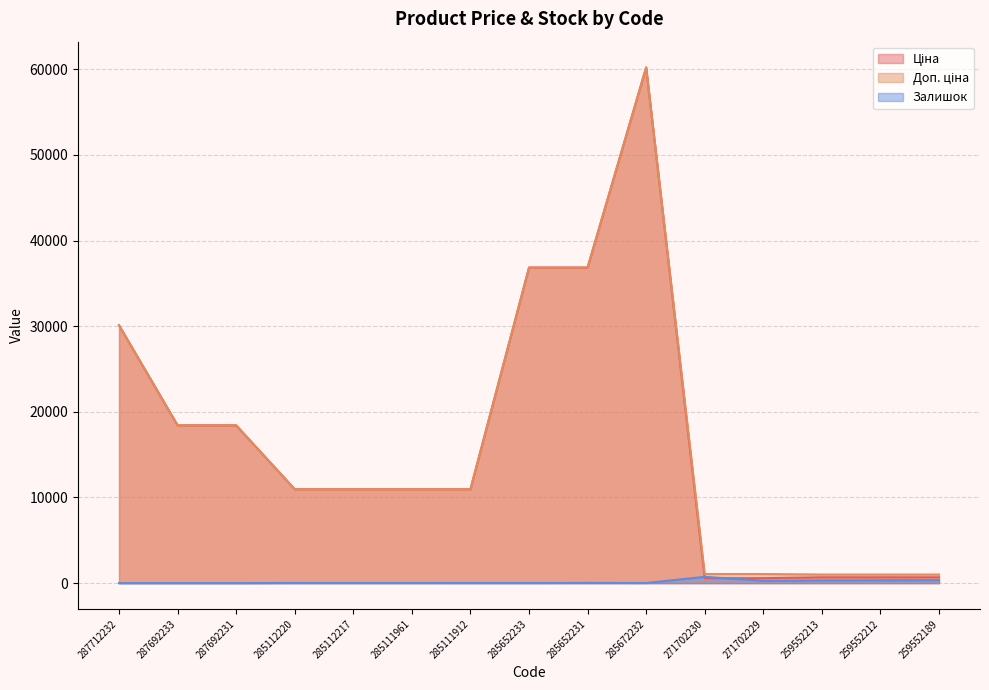

The Залишок series shows 230.6 at 287692233. True or false?

False